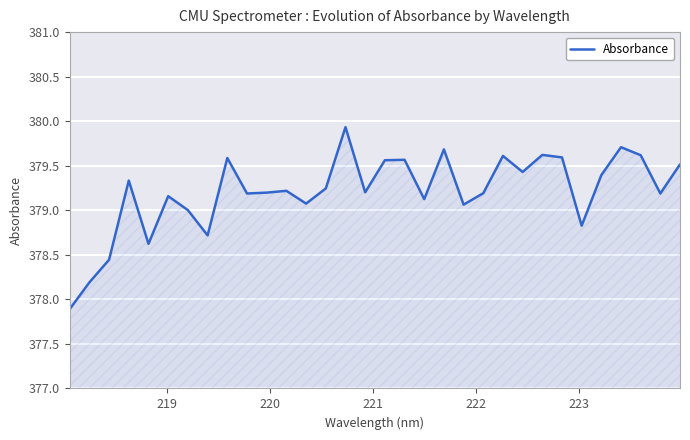

What is the maximum value shown in the chart?

379.9